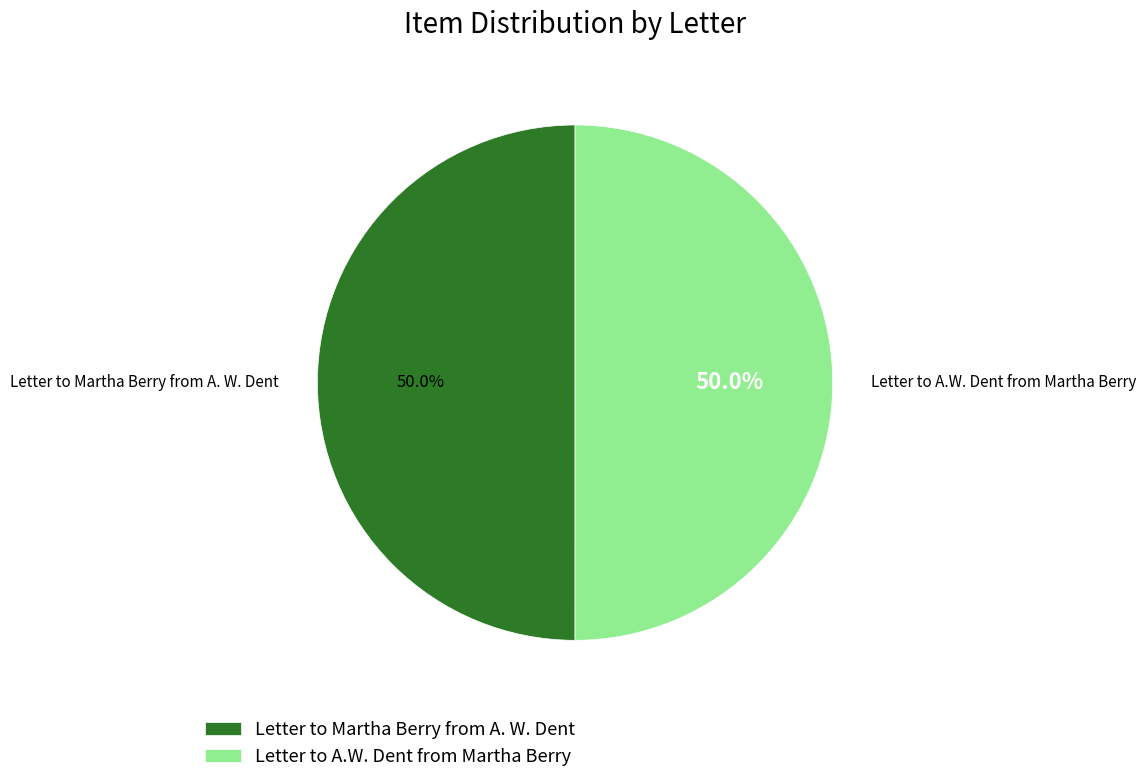

To the nearest percent, what percentage of the pie is Letter to A.W. Dent from Martha Berry?

50%